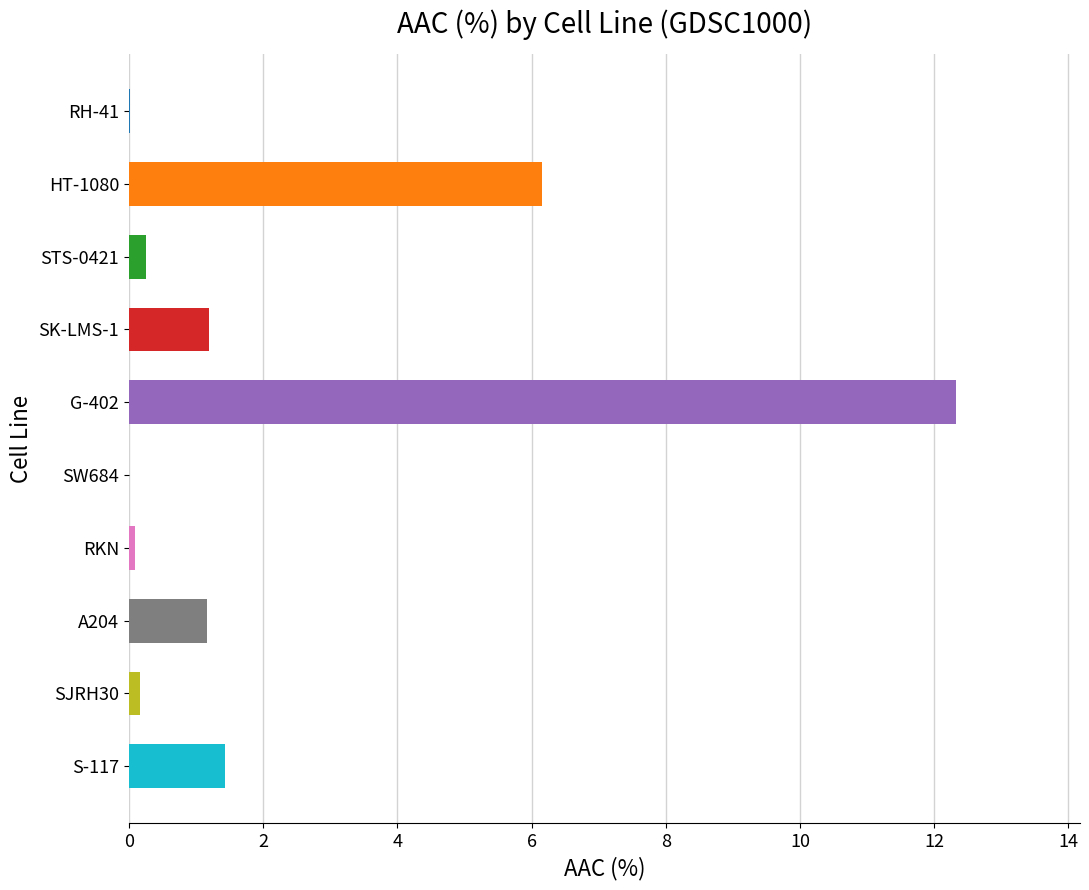

True or false: the data shows 1.2 at A204.

True